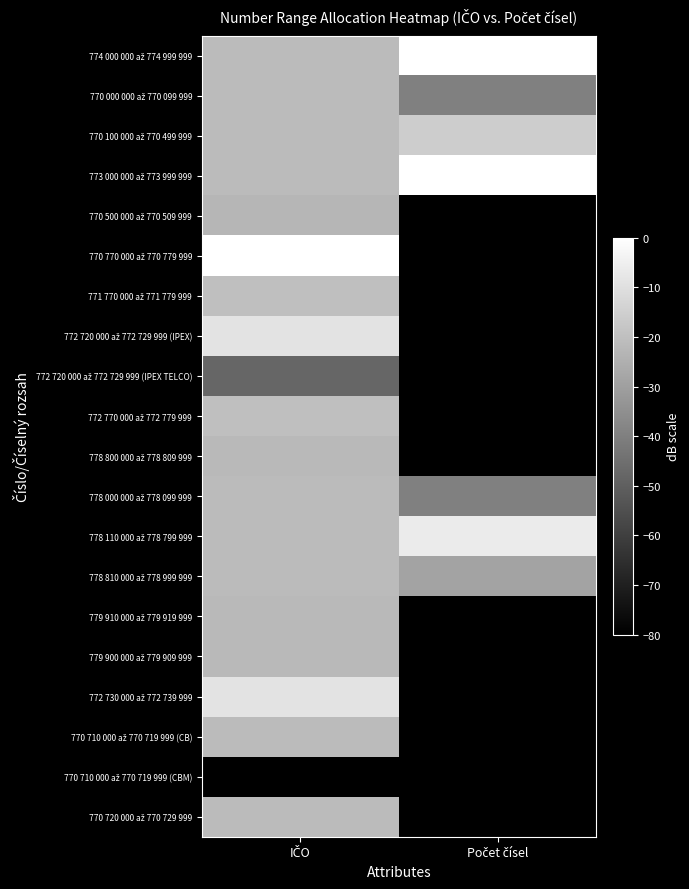

What is the spread (max minus min) of values at Počet čísel?

80.0